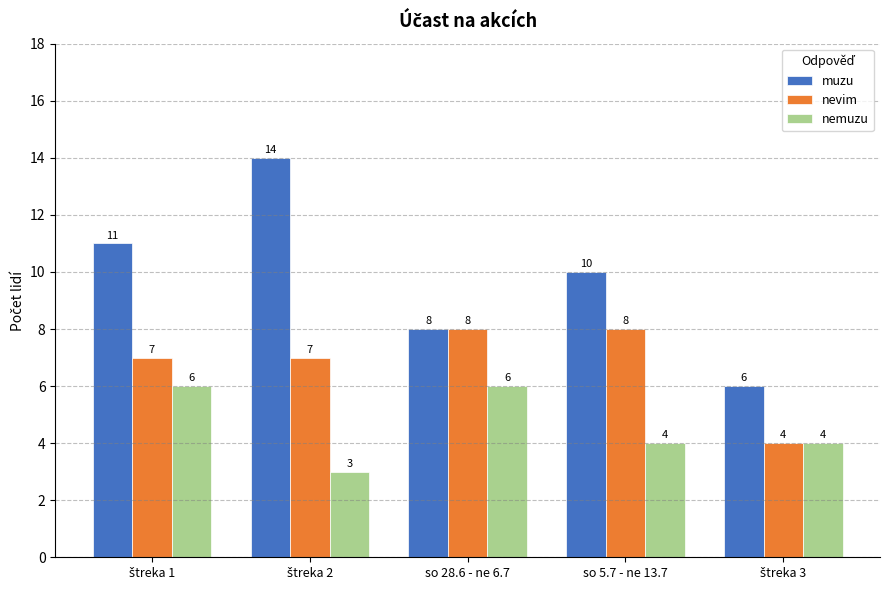

What is the sum of all nevim values?

34